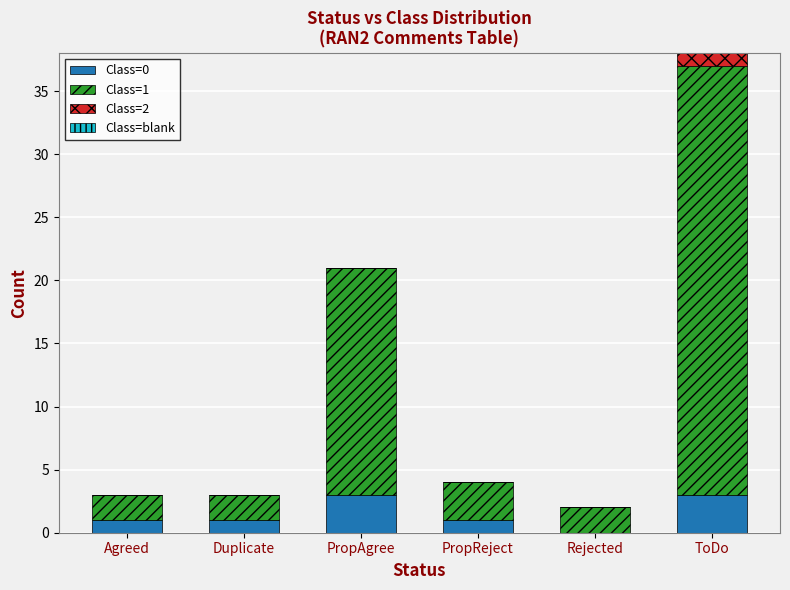

At which category is the sum across all series the highest?

ToDo